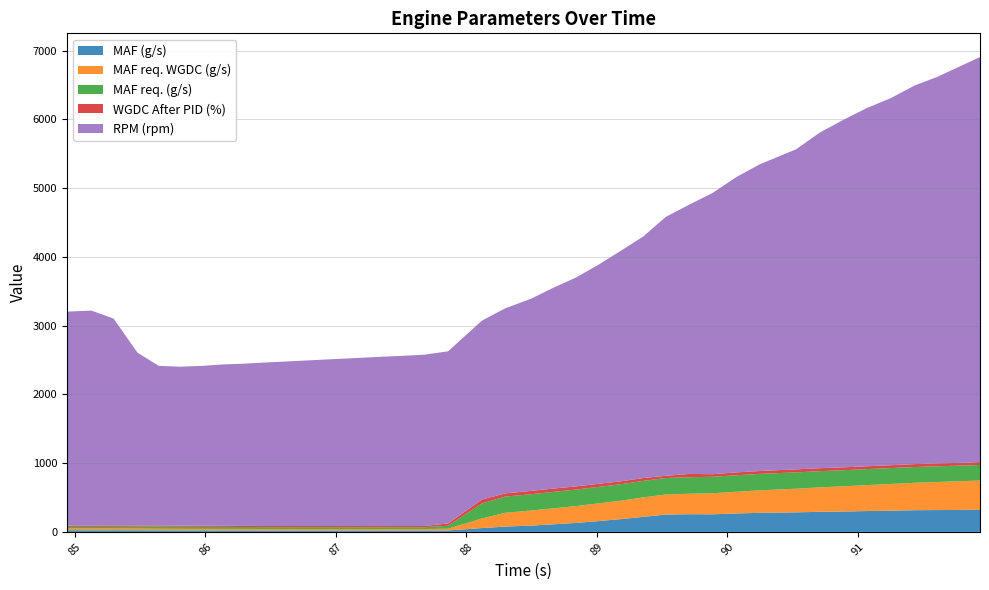

Reading left to right, transcribe all the data shown in this chart.

MAF (g/s): 24.4	24.3	24.5	24.0	23.0	21.8	22.0	21.4	21.7	20.6	20.8	20.9	20.9	20.9	20.4	20.6	20.9	20.7	55.5	77.8	91.7	109.3	130.3	157.3	186.6	219.1	251.9	257.3	256.0	268.1	277.3	284.2	292.4	296.6	303.2	308.9	315.3	317.6	319.5	320.7
MAF req. WGDC (g/s): 24.4	24.4	24.2	23.5	23.1	22.8	22.3	22.3	21.7	21.4	21.4	21.4	21.4	21.3	21.1	21.2	21.3	25.8	140.0	200.5	219.6	231.5	245.3	256.9	268.2	283.7	291.7	298.0	306.1	316.1	326.9	344.2	355.3	366.3	377.2	387.9	399.3	408.1	417.9	426.4
MAF req. (g/s): 24.2	23.9	24.8	28.3	30.2	30.3	29.1	29.0	27.6	27.5	27.3	27.2	26.9	26.3	26.3	26.4	26.1	42.5	218.3	235.4	236.9	239.0	240.0	240.0	240.0	240.0	240.0	240.0	240.0	240.0	239.9	237.4	235.7	234.1	232.7	231.3	229.4	228.2	227.0	225.8
WGDC After PID (%): 19.6	19.8	21.5	18.7	18.2	17.6	17.2	16.8	16.6	16.5	16.4	16.6	16.9	17.6	17.6	17.6	17.9	34.3	56.5	46.1	48.8	48.1	46.1	44.7	42.0	41.0	32.2	48.2	37.2	41.5	41.7	43.7	42.8	42.0	41.3	41.6	41.6	43.7	39.4	42.8
RPM (rpm): 3111.0	3126.0	3007.0	2512.0	2320.0	2310.0	2324.0	2346.0	2358.0	2378.0	2394.0	2410.0	2426.0	2442.0	2460.0	2474.0	2491.0	2503.0	2602.0	2692.0	2796.0	2913.0	3036.0	3186.0	3357.0	3516.0	3764.0	3918.0	4090.0	4295.0	4461.0	4655.0	4881.0	5054.0	5208.0	5336.0	5506.0	5620.0	5765.0	5890.0